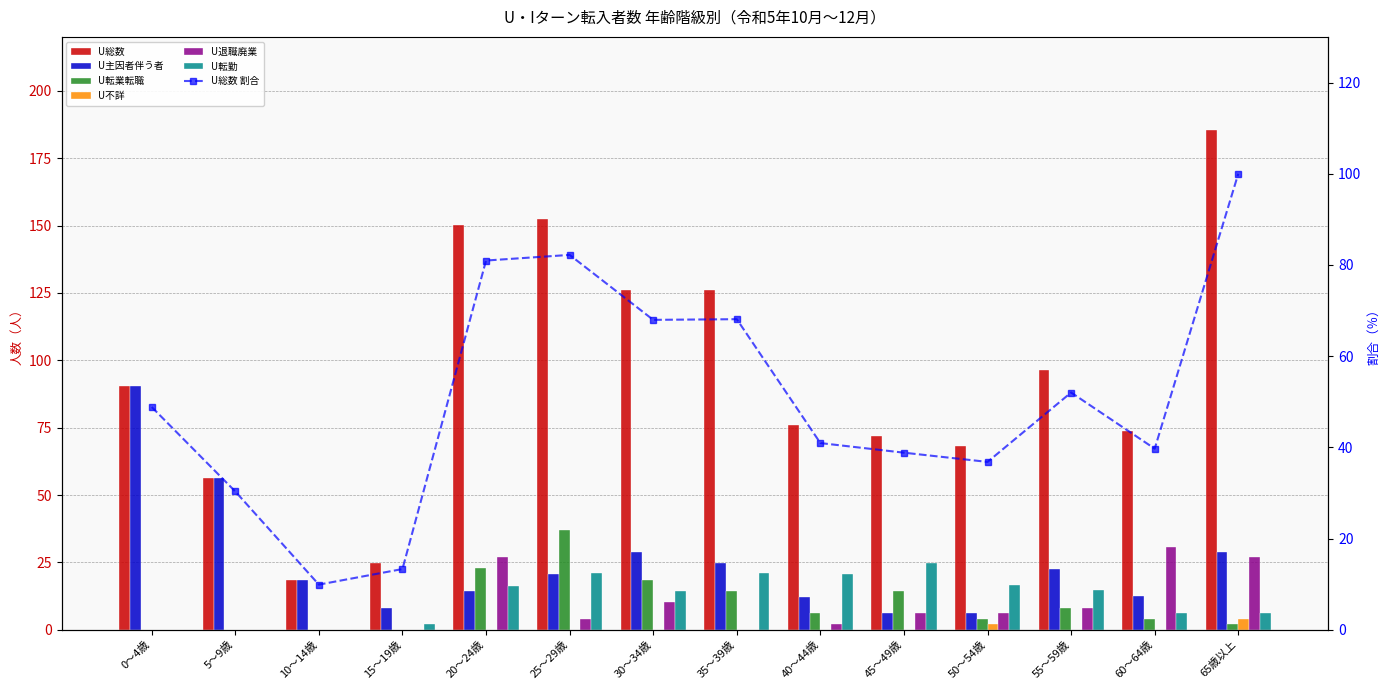

The U不詳 series shows 2.9 at 50～54歳. True or false?

False